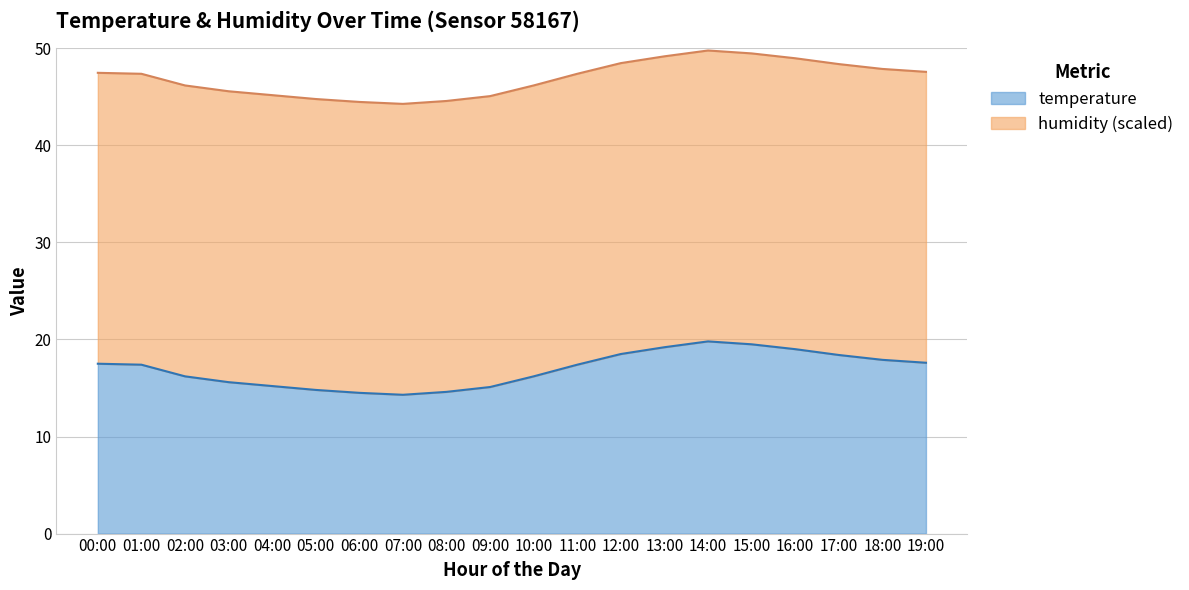

What is the sum of the values at 11:00 and 04:00?

32.6